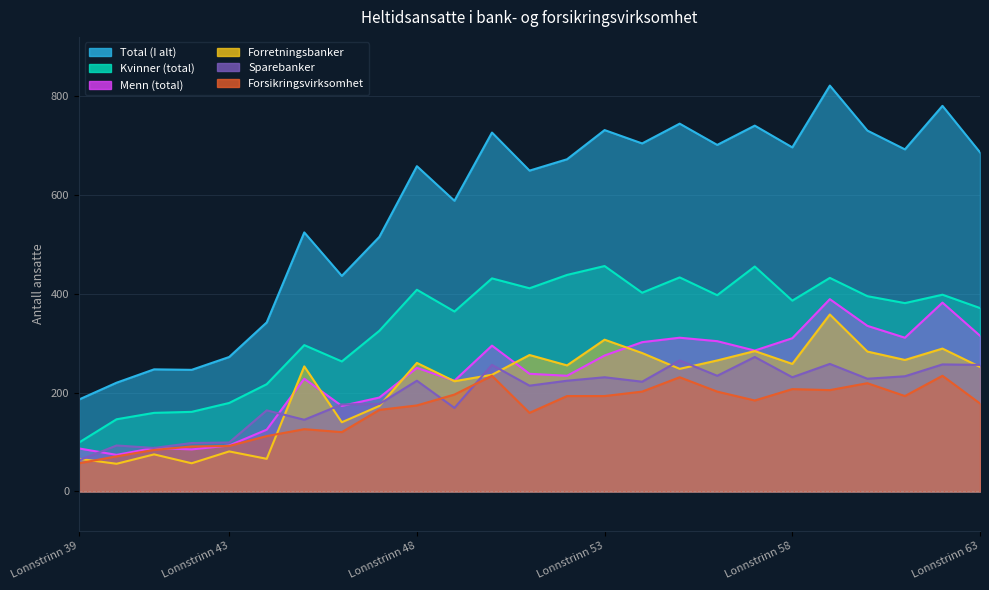

How many interior local valleys does the Forretningsbanker series have?

9